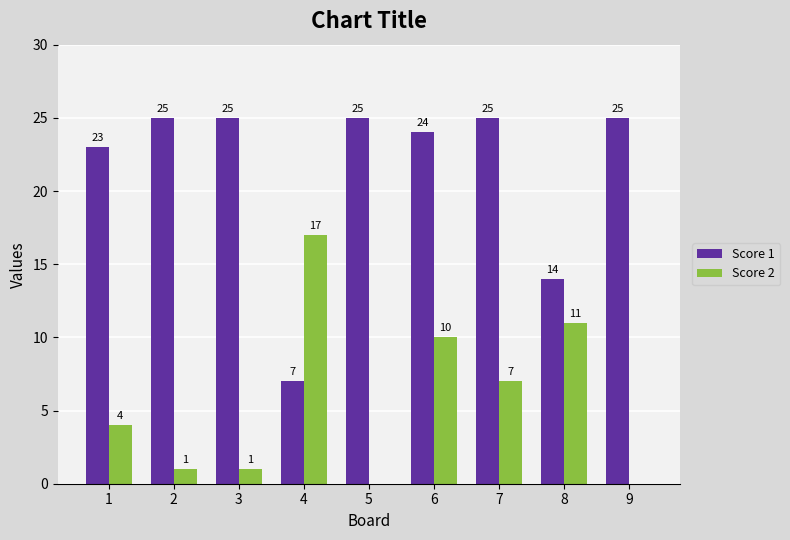

Which series has the largest range (max minus min)?

Score 1